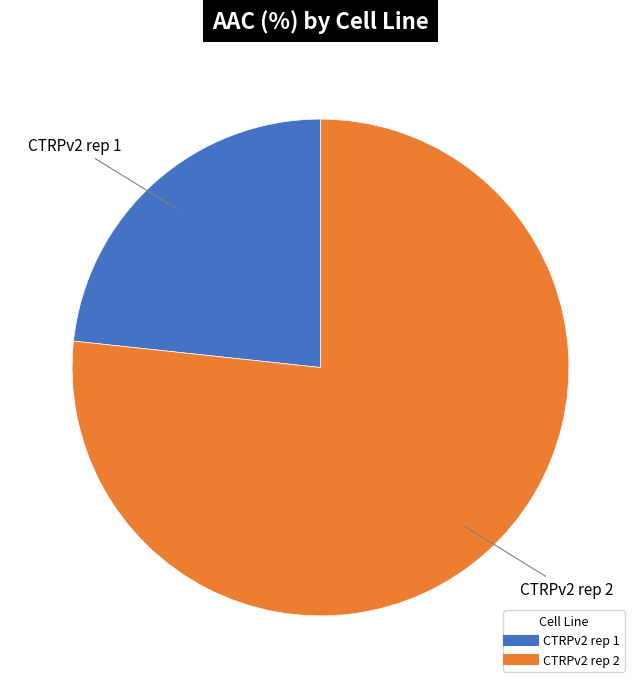

What is the ratio of the value at CTRPv2 rep 2 to the value at CTRPv2 rep 1?

3.3